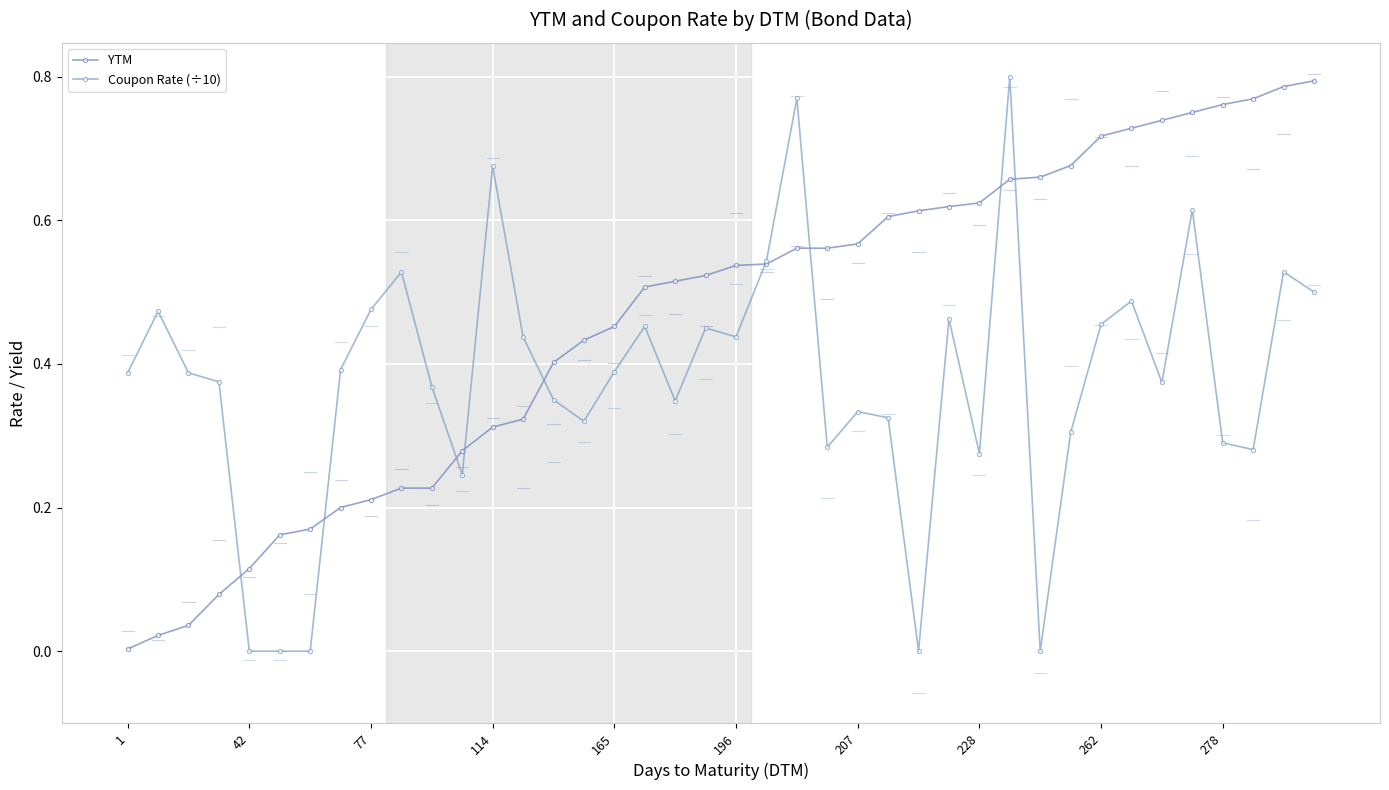

What is the average value of the YTM series?

0.5